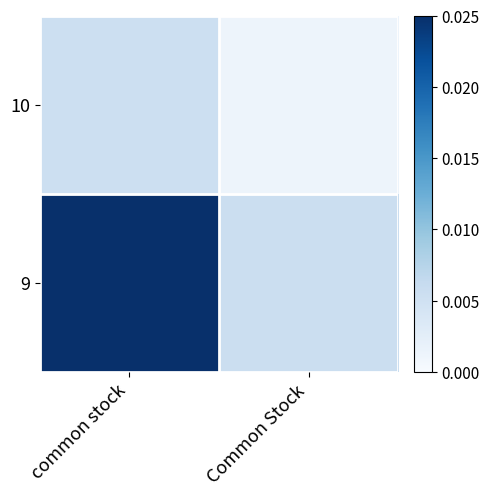

Which series has the widest spread of values?

9